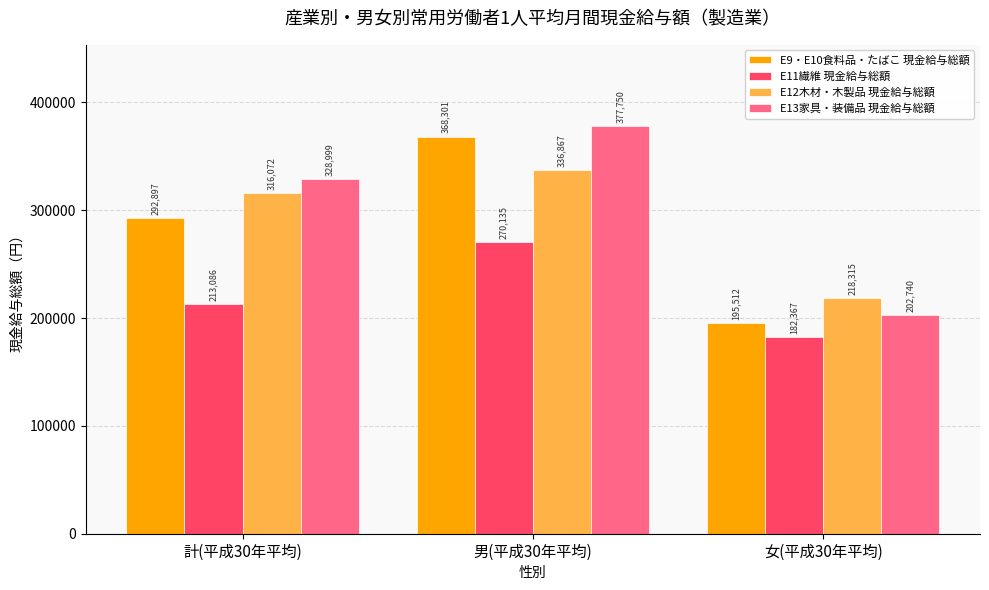

What is the label of the 3rd bar from the right?

計(平成30年平均)